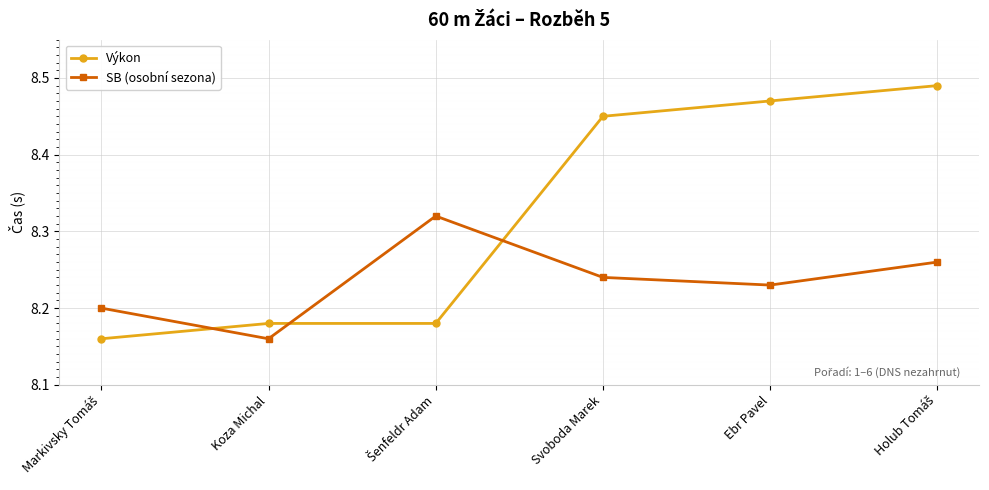

True or false: SB (osobní sezona) has a value of 8.2 at Svoboda Marek.

True